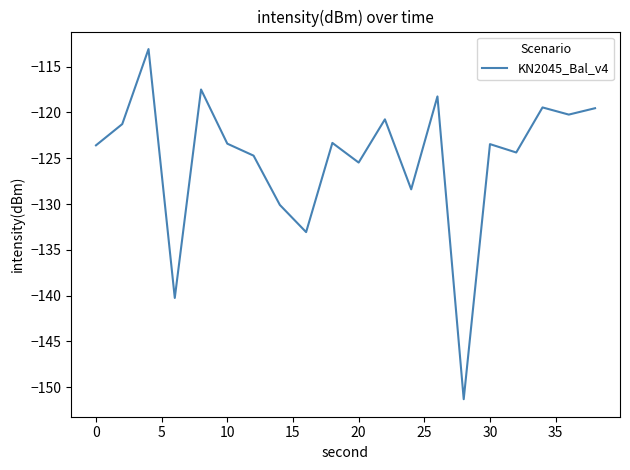

What is the sum of all values?

-2501.6